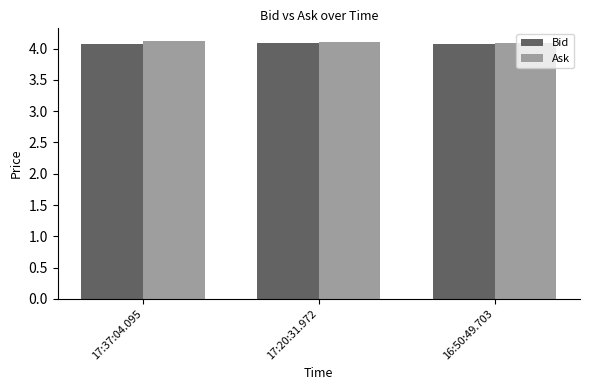

What position from the left is 16:50:49.703?

3